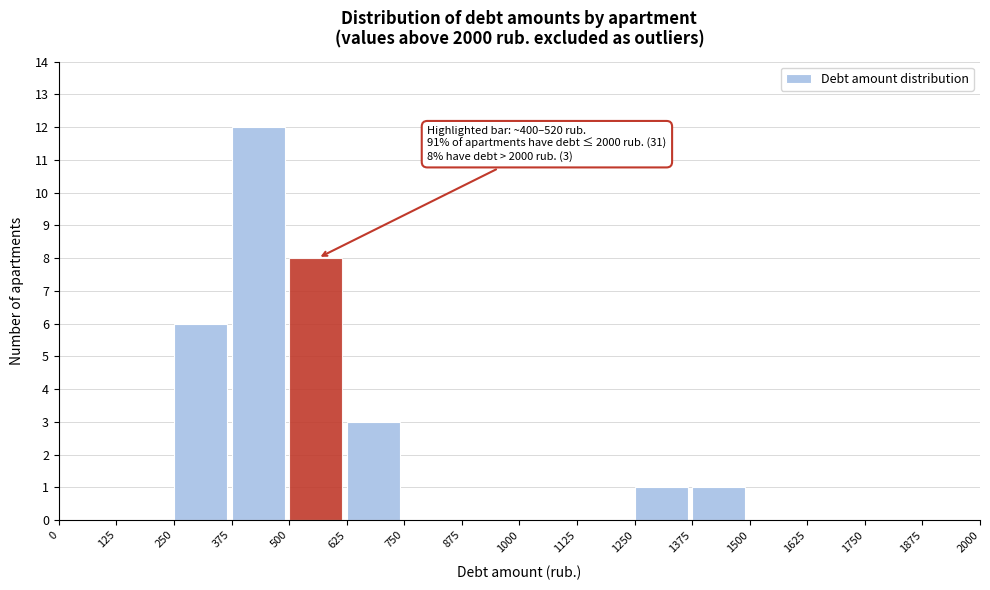

Over which range of the x-axis is the bar tallest?

375 to 500